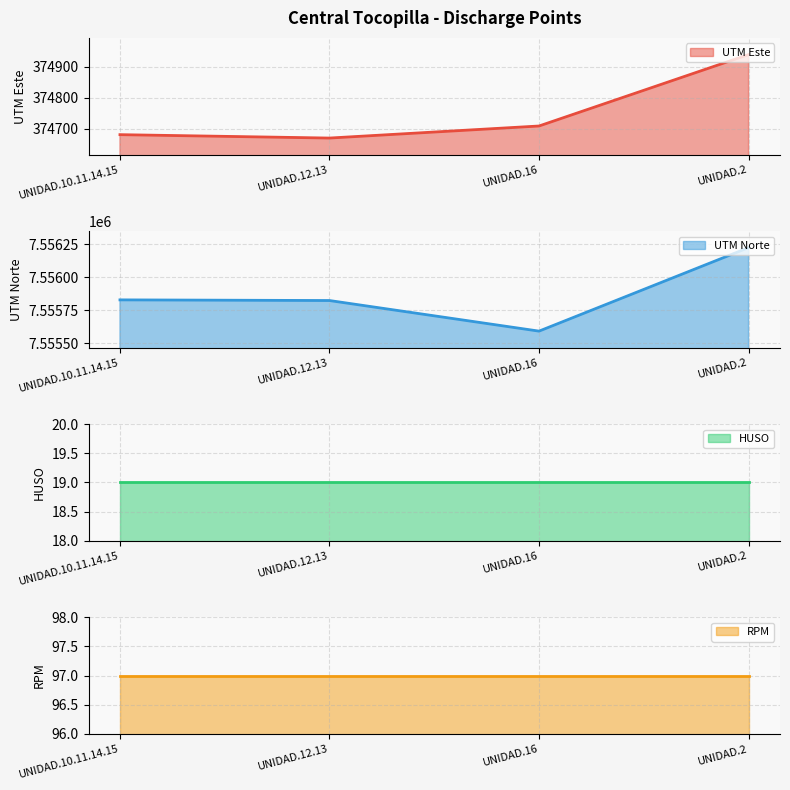

What is the difference between the maximum and minimum values in the UTM Norte series?

633